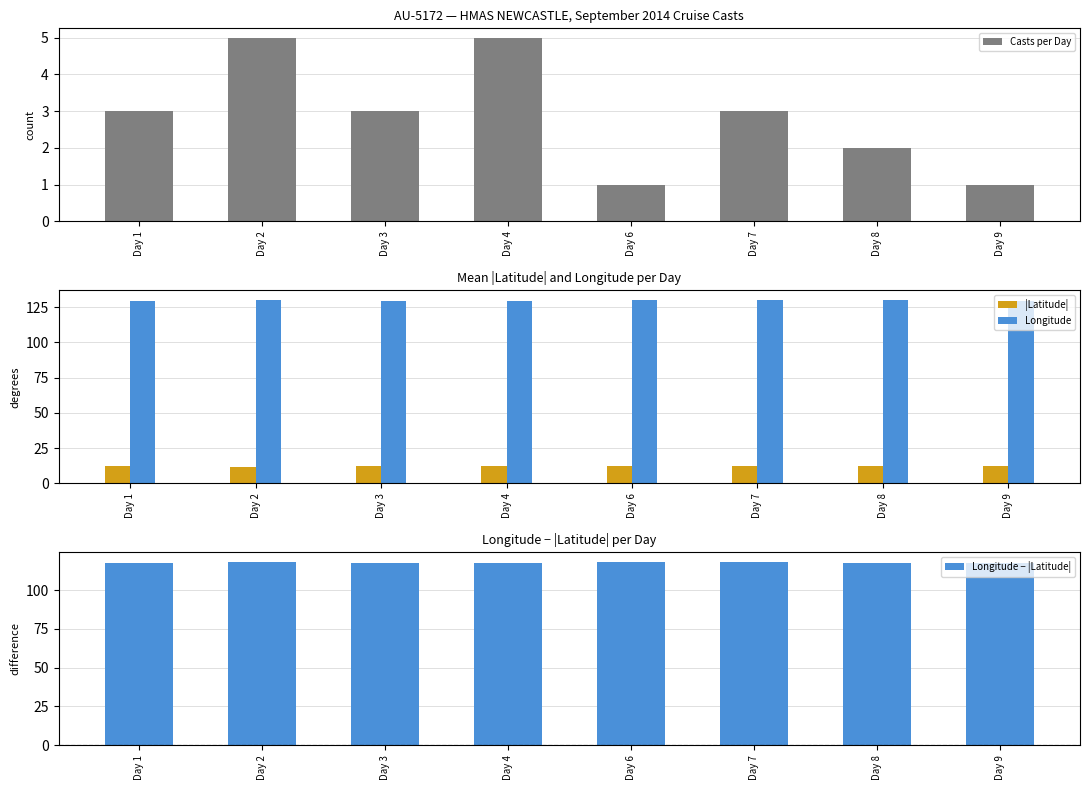

Reading right to left, extract all data points from this chart.

Casts per Day: Day 9=1.0	Day 8=2.0	Day 7=3.0	Day 6=1.0	Day 4=5.0	Day 3=3.0	Day 2=5.0	Day 1=3.0
|Latitude|: Day 9=12.3	Day 8=12.6	Day 7=12.2	Day 6=12.1	Day 4=12.4	Day 3=12.3	Day 2=11.6	Day 1=12.1
Longitude: Day 9=129.7	Day 8=130.1	Day 7=130.0	Day 6=130.5	Day 4=129.6	Day 3=129.6	Day 2=130.0	Day 1=129.8
Longitude − |Latitude|: Day 9=117.3	Day 8=117.5	Day 7=117.8	Day 6=118.4	Day 4=117.2	Day 3=117.3	Day 2=118.4	Day 1=117.7